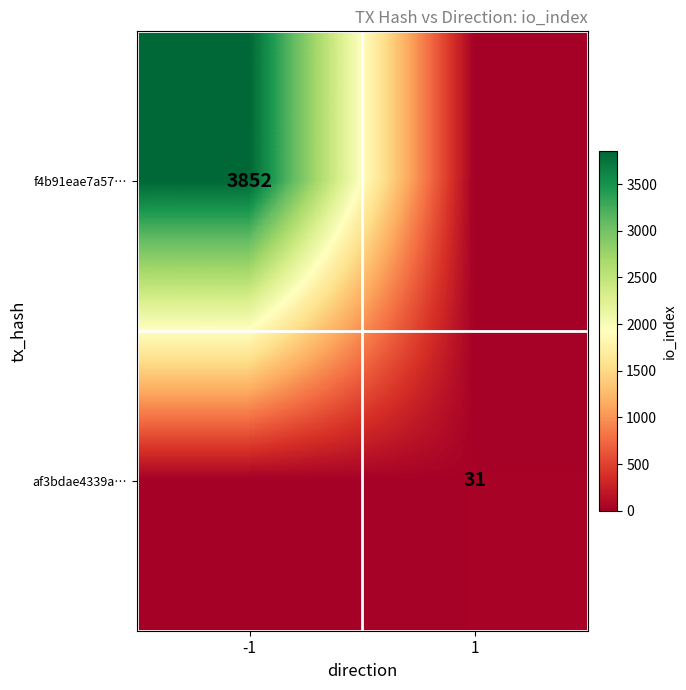

The value of af3bdae4339a… at 1 is 31. True or false?

True